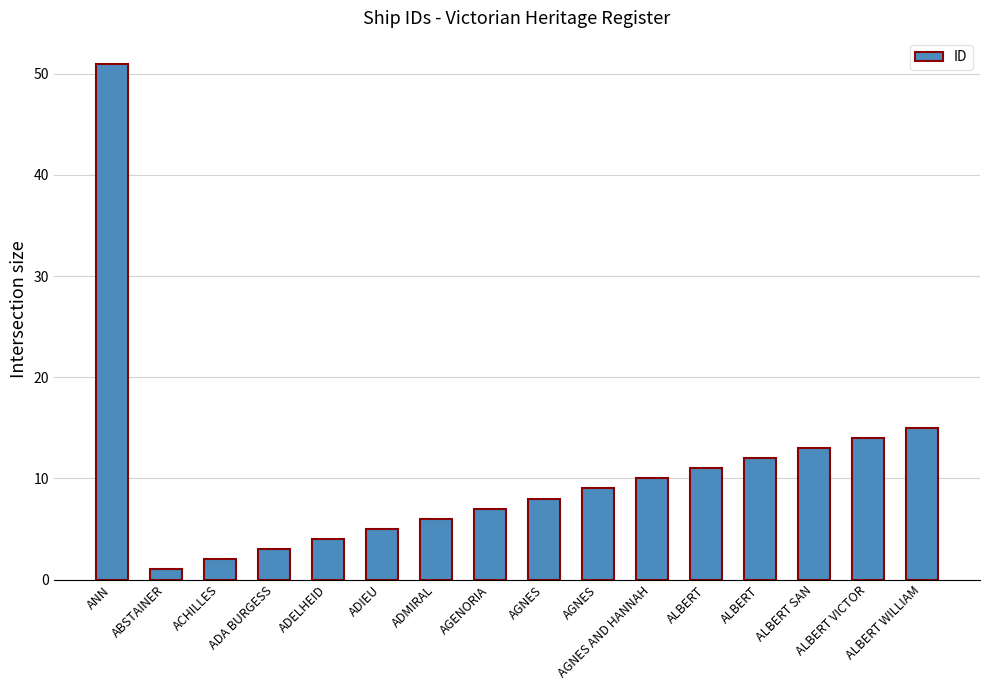

Reading left to right, transcribe all the data shown in this chart.

ANN=51	ABSTAINER=1	ACHILLES=2	ADA BURGESS=3	ADELHEID=4	ADIEU=5	ADMIRAL=6	AGENORIA=7	AGNES=8	AGNES=9	AGNES AND HANNAH=10	ALBERT=11	ALBERT=12	ALBERT SAN=13	ALBERT VICTOR=14	ALBERT WILLIAM=15